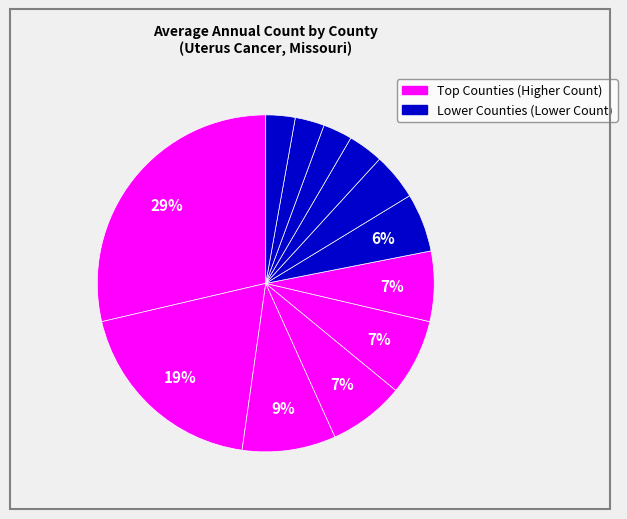

To the nearest percent, what is the average slice percentage?

8%